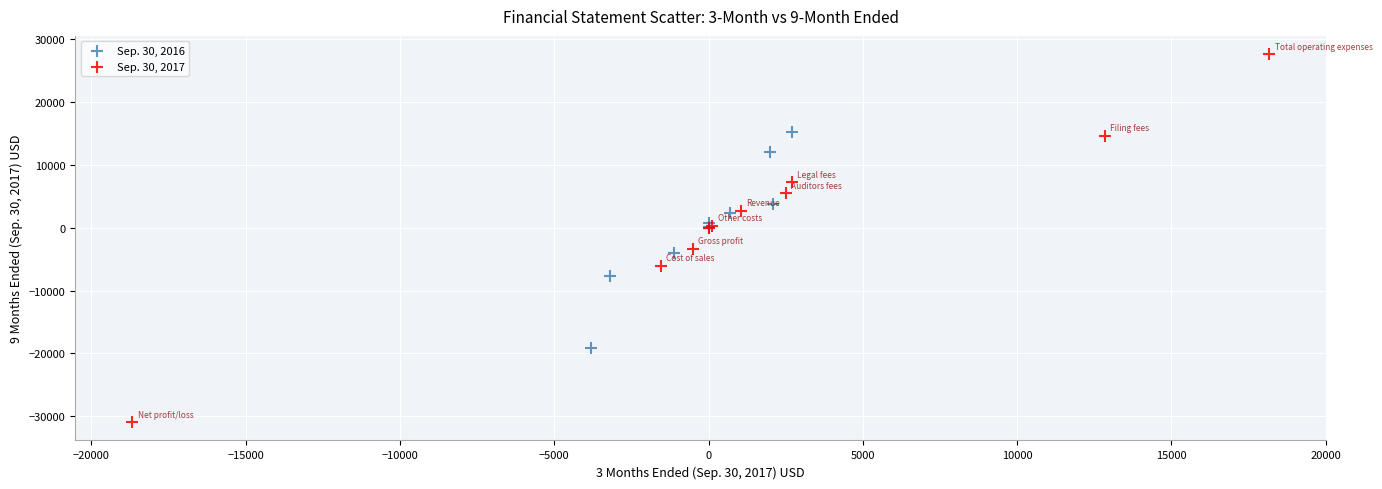

Which series has the largest Y range (max minus min)?

Sep. 30, 2017